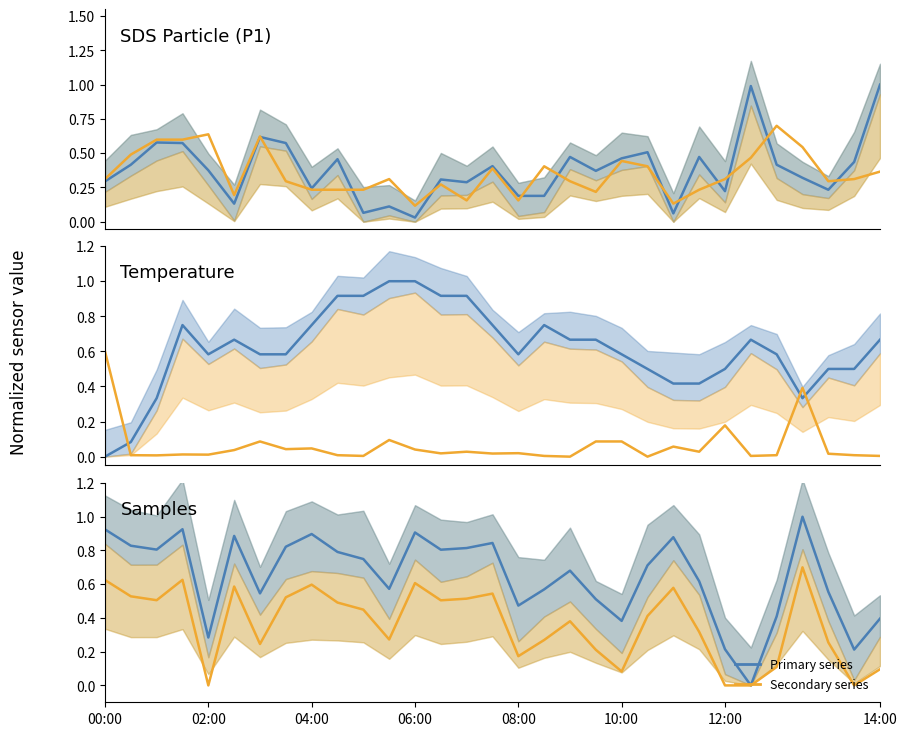

How many times do SDS_P1 and SDS_P2 cross each other?

11